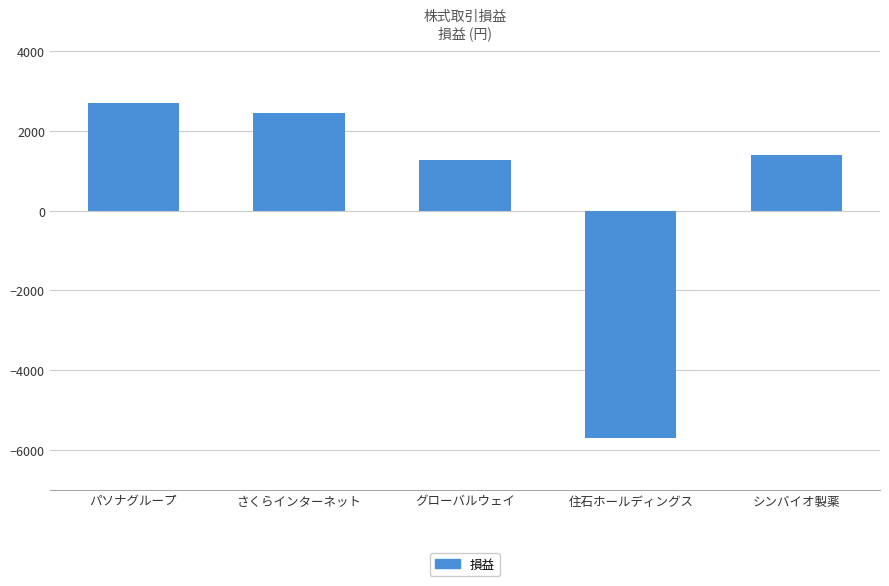

What is the change in value from 住石ホールディングス to シンバイオ製薬?

+7100